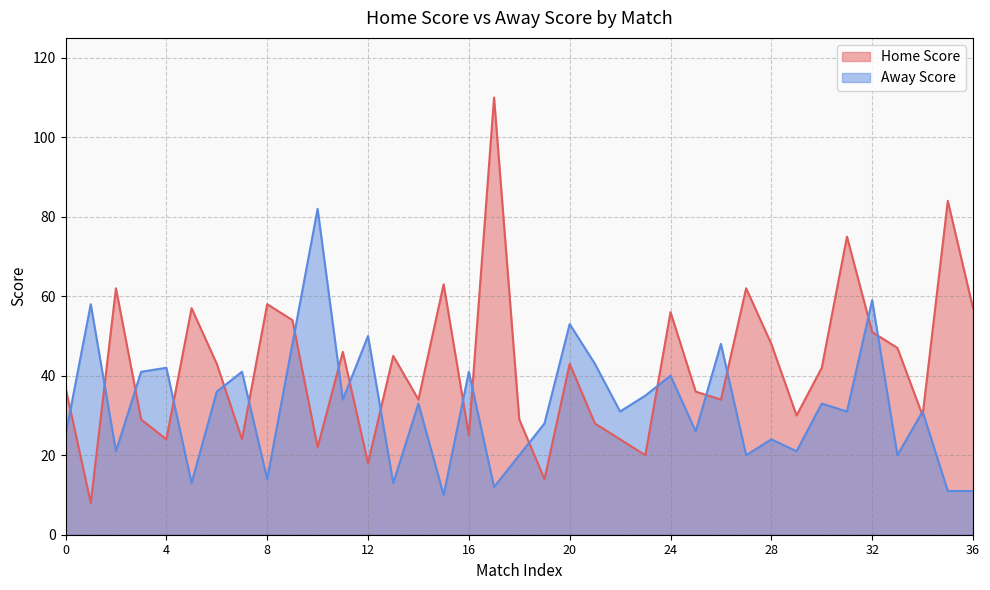

In Away Score, how many points are lower than both neighbors (excluding endpoints)?

13